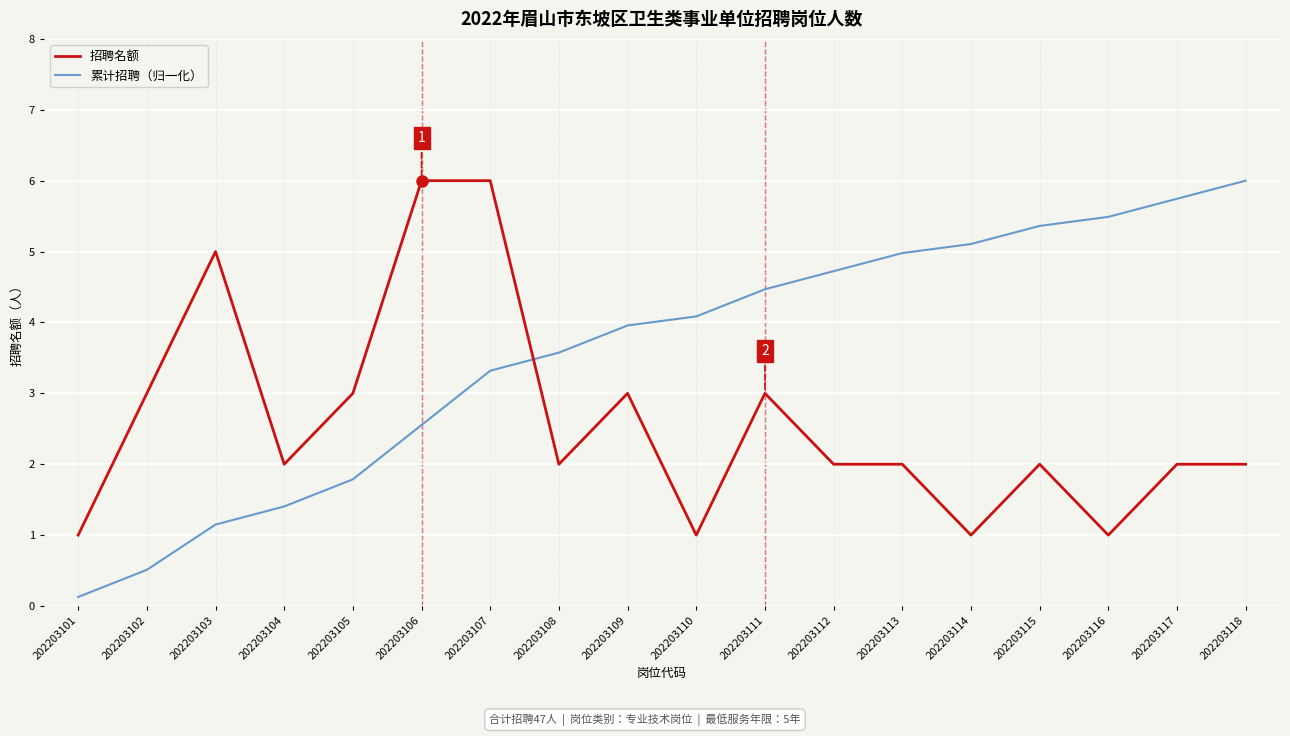

What is the difference between the maximum and minimum values in the 招聘名额 series?

5.0